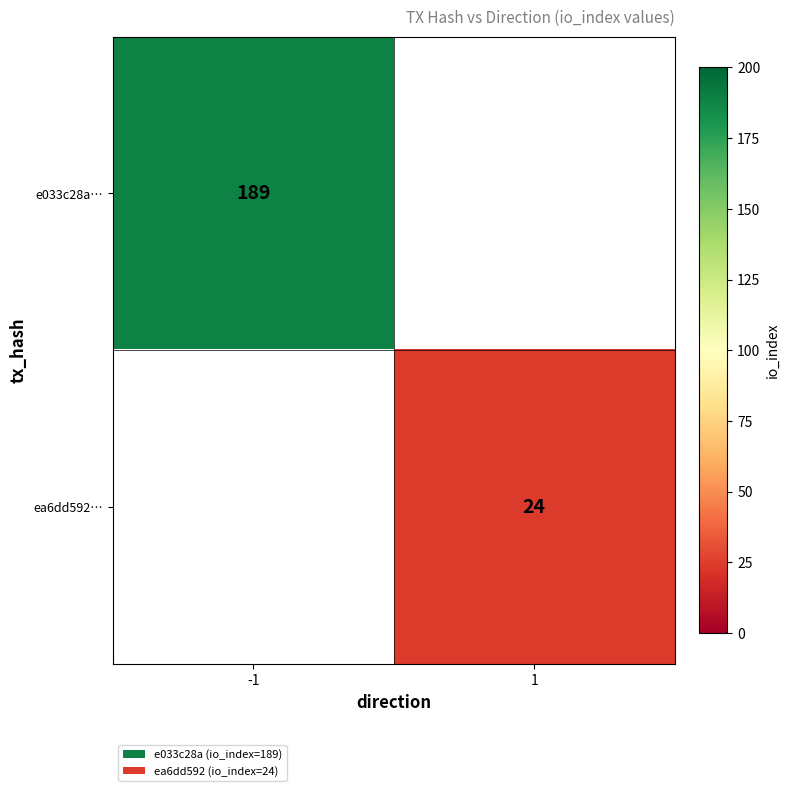

Which category has the highest value across all series?

-1